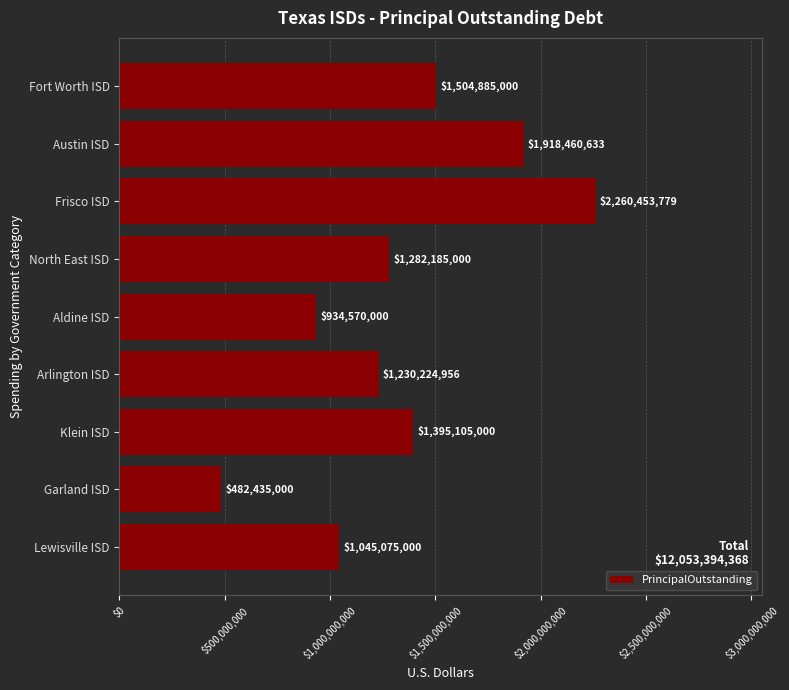

True or false: the data shows 1395105000.0 at Klein ISD.

True